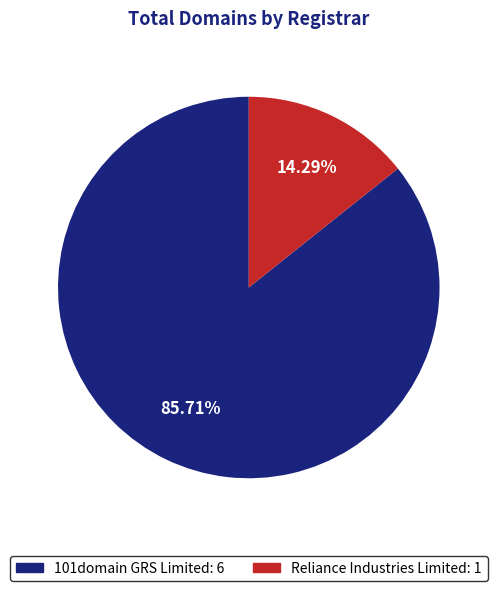

Is it true that 101domain GRS Limited is 86% of the pie?

True